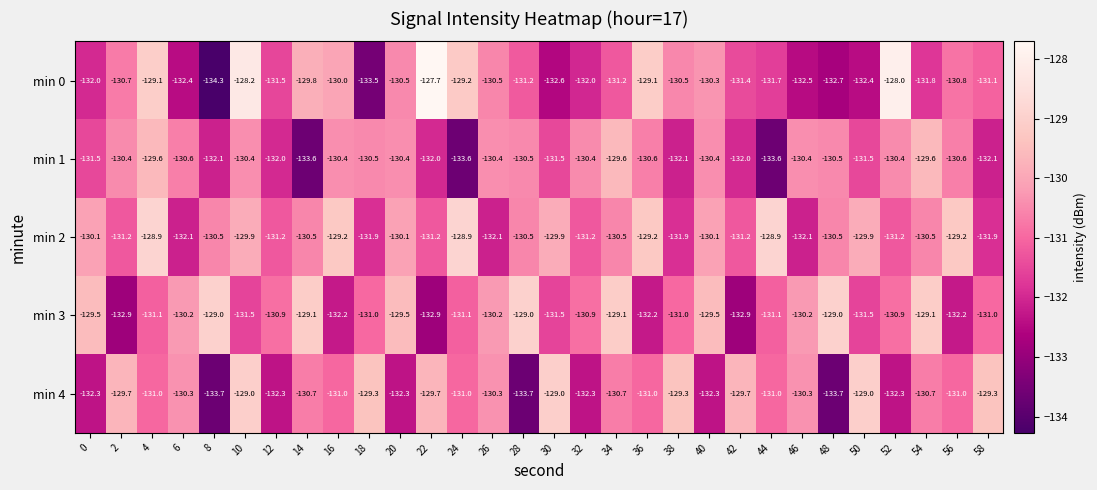

True or false: min 4 has a value of -132.3 at 0.

True